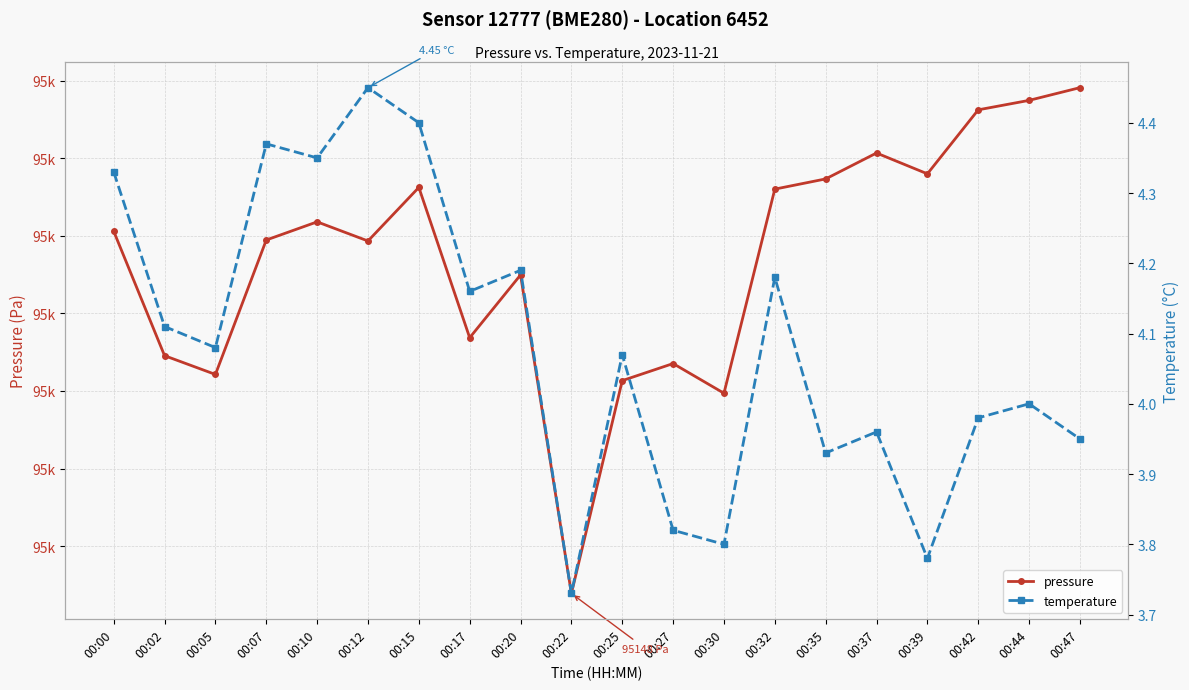

True or false: temperature and pressure cross at least once.

False